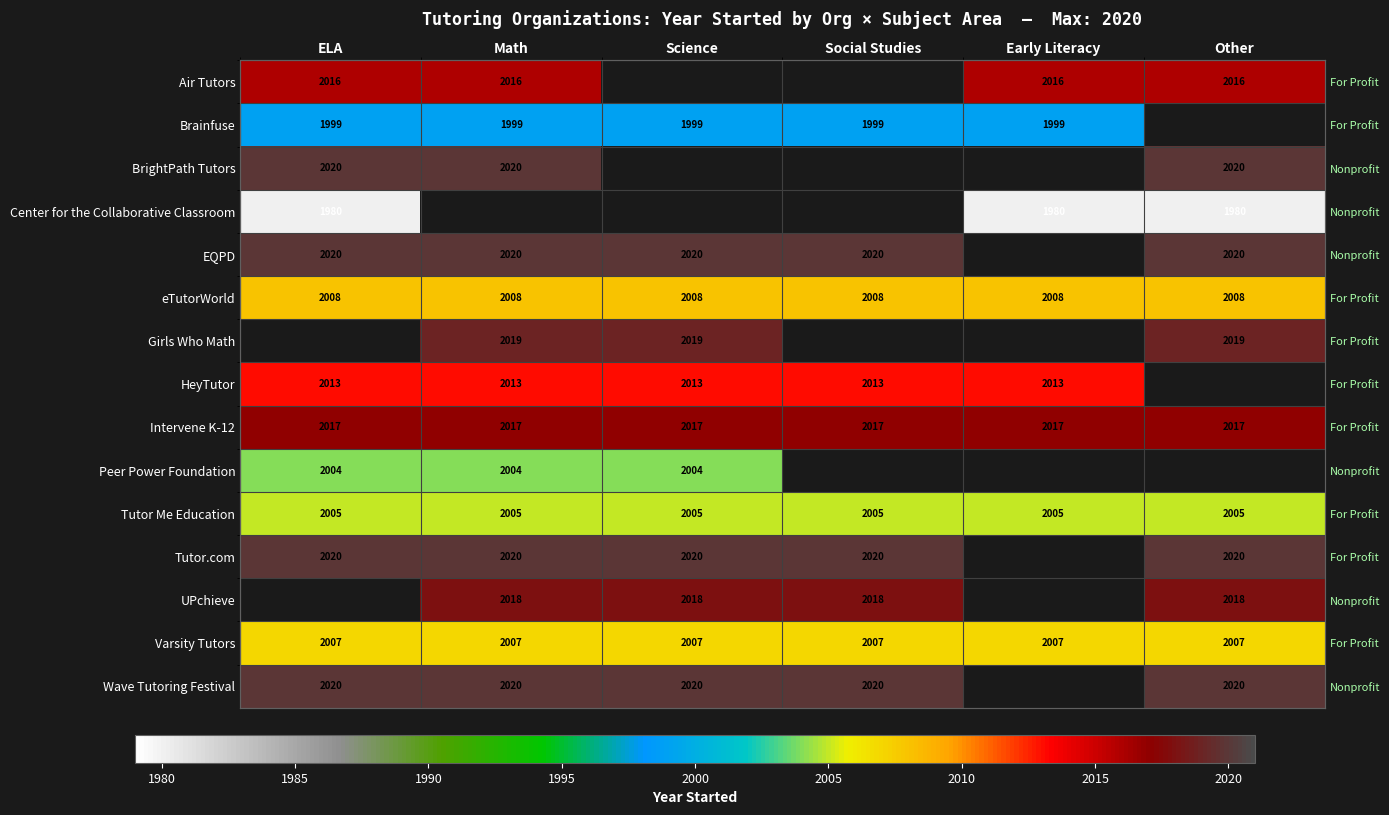

Between Other and Social Studies, which is larger?

Social Studies